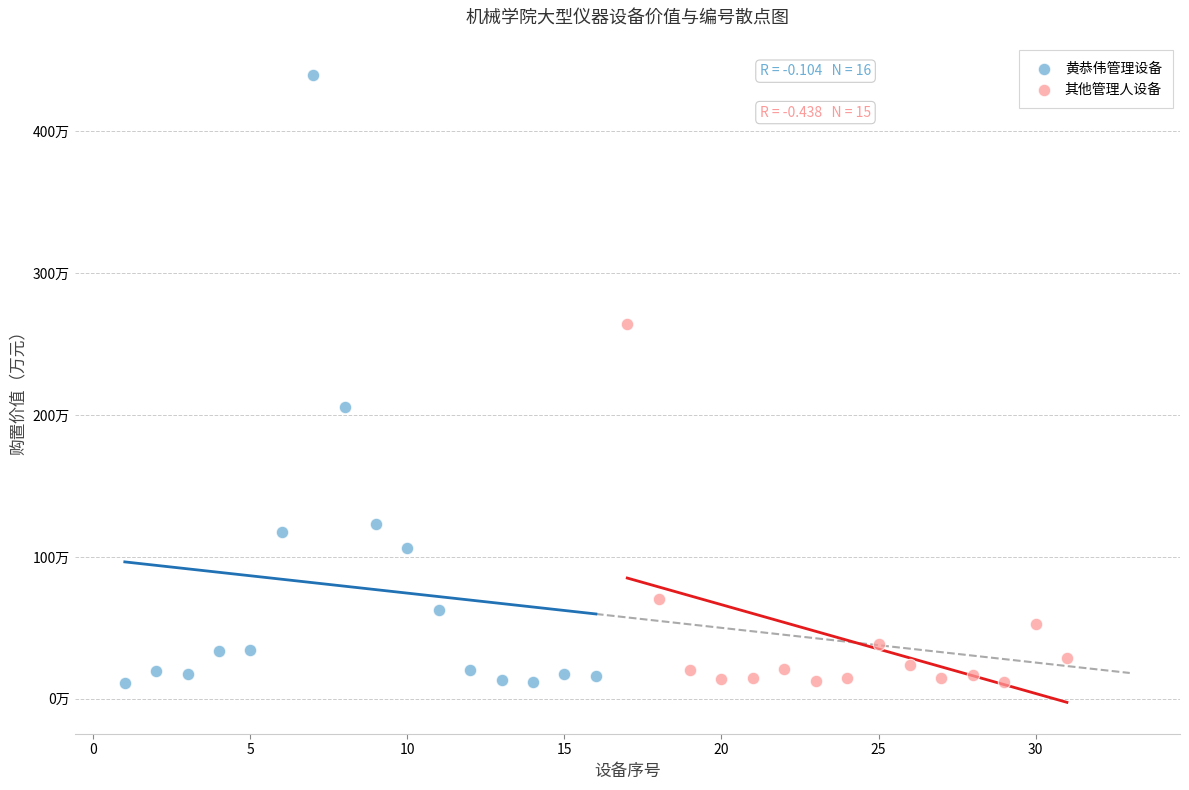

What are all the series names shown in the legend?

黄恭伟管理设备, 其他管理人设备